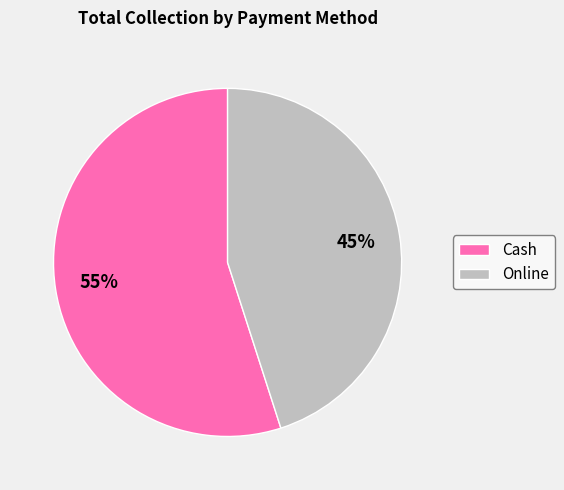

Is there a majority slice in this chart?

Yes